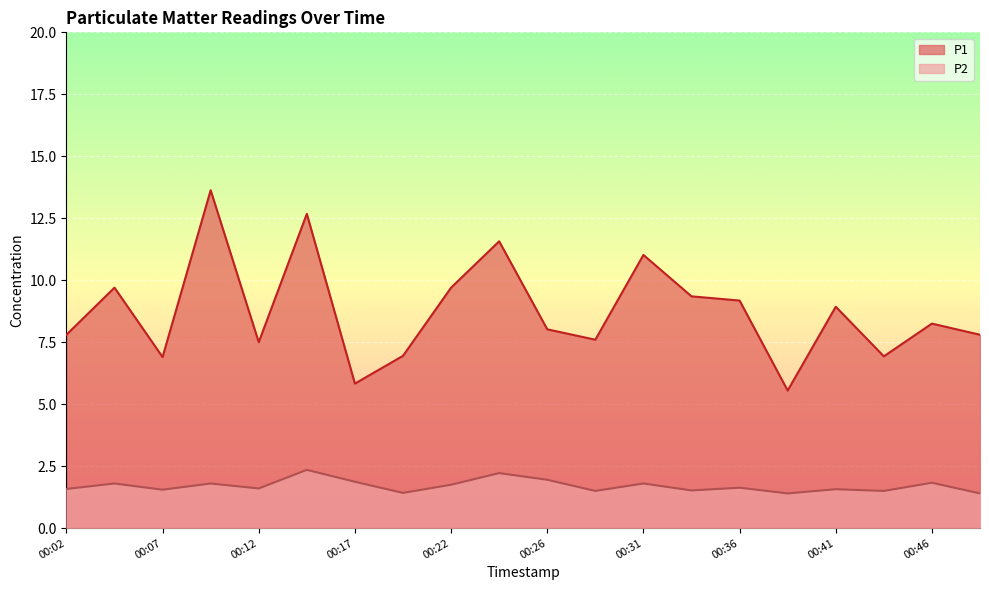

What is the value of the P1 point at the 2nd from the left?

9.7